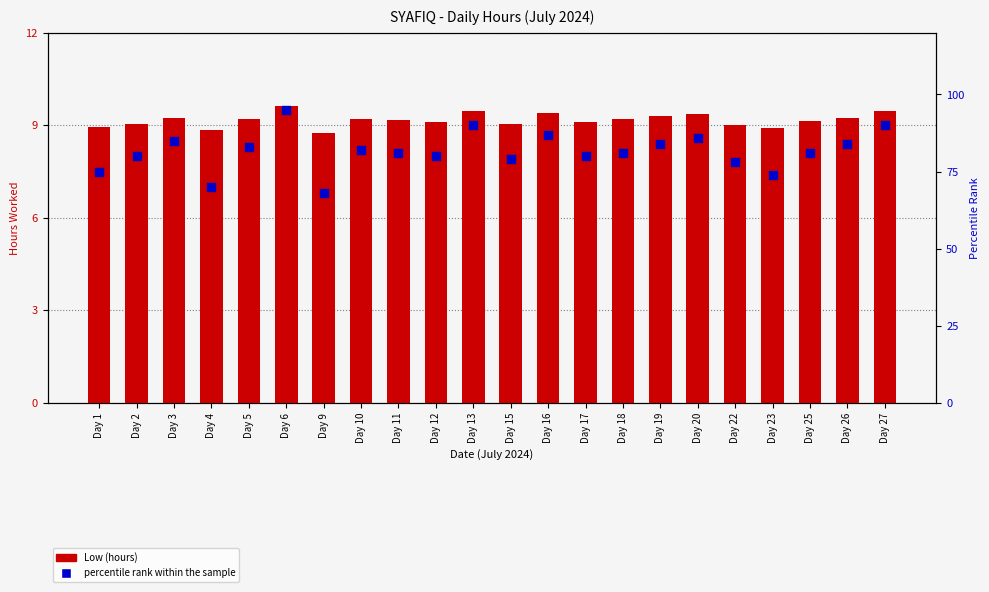

Which series has the largest total across all categories?

percentile rank within the sample